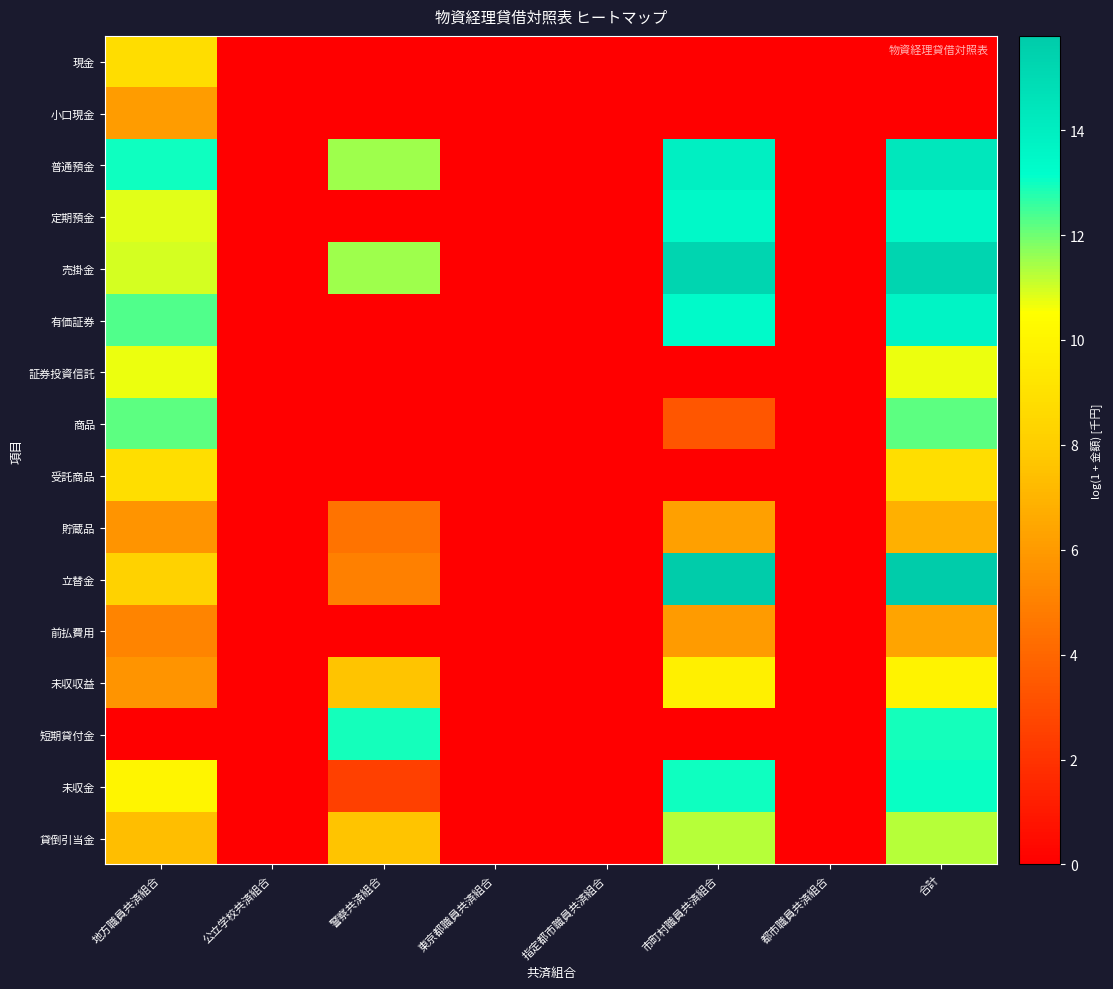

Reading right to left, what are all the values shown in this chart?

現金: 合計=0.0	都市職員共済組合=0.0	市町村職員共済組合=0.0	指定都市職員共済組合=0.0	東京都職員共済組合=0.0	警察共済組合=0.0	公立学校共済組合=0.0	地方職員共済組合=8.8
小口現金: 合計=0.0	都市職員共済組合=0.0	市町村職員共済組合=0.0	指定都市職員共済組合=0.0	東京都職員共済組合=0.0	警察共済組合=0.0	公立学校共済組合=0.0	地方職員共済組合=6.1
普通預金: 合計=14.3	都市職員共済組合=0.0	市町村職員共済組合=13.9	指定都市職員共済組合=0.0	東京都職員共済組合=0.0	警察共済組合=11.5	公立学校共済組合=0.0	地方職員共済組合=13.0
定期預金: 合計=13.5	都市職員共済組合=0.0	市町村職員共済組合=13.4	指定都市職員共済組合=0.0	東京都職員共済組合=0.0	警察共済組合=0.0	公立学校共済組合=0.0	地方職員共済組合=10.8
売掛金: 合計=15.3	都市職員共済組合=0.0	市町村職員共済組合=15.3	指定都市職員共済組合=0.0	東京都職員共済組合=0.0	警察共済組合=11.5	公立学校共済組合=0.0	地方職員共済組合=10.9
有価証券: 合計=13.7	都市職員共済組合=0.0	市町村職員共済組合=13.4	指定都市職員共済組合=0.0	東京都職員共済組合=0.0	警察共済組合=0.0	公立学校共済組合=0.0	地方職員共済組合=12.3
証券投資信託: 合計=10.7	都市職員共済組合=0.0	市町村職員共済組合=0.0	指定都市職員共済組合=0.0	東京都職員共済組合=0.0	警察共済組合=0.0	公立学校共済組合=0.0	地方職員共済組合=10.7
商品: 合計=12.2	都市職員共済組合=0.0	市町村職員共済組合=3.4	指定都市職員共済組合=0.0	東京都職員共済組合=0.0	警察共済組合=0.0	公立学校共済組合=0.0	地方職員共済組合=12.2
受託商品: 合計=8.9	都市職員共済組合=0.0	市町村職員共済組合=0.0	指定都市職員共済組合=0.0	東京都職員共済組合=0.0	警察共済組合=0.0	公立学校共済組合=0.0	地方職員共済組合=8.9
貯蔵品: 合計=6.8	都市職員共済組合=0.0	市町村職員共済組合=6.2	指定都市職員共済組合=0.0	東京都職員共済組合=0.0	警察共済組合=4.5	公立学校共済組合=0.0	地方職員共済組合=5.8
立替金: 合計=15.8	都市職員共済組合=0.0	市町村職員共済組合=15.8	指定都市職員共済組合=0.0	東京都職員共済組合=0.0	警察共済組合=4.9	公立学校共済組合=0.0	地方職員共済組合=8.3
前払費用: 合計=6.4	都市職員共済組合=0.0	市町村職員共済組合=6.0	指定都市職員共済組合=0.0	東京都職員共済組合=0.0	警察共済組合=0.0	公立学校共済組合=0.0	地方職員共済組合=5.2
未収収益: 合計=9.9	都市職員共済組合=0.0	市町村職員共済組合=9.8	指定都市職員共済組合=0.0	東京都職員共済組合=0.0	警察共済組合=7.6	公立学校共済組合=0.0	地方職員共済組合=5.7
短期貸付金: 合計=12.9	都市職員共済組合=0.0	市町村職員共済組合=0.0	指定都市職員共済組合=0.0	東京都職員共済組合=0.0	警察共済組合=12.9	公立学校共済組合=0.0	地方職員共済組合=0.0
未収金: 合計=13.1	都市職員共済組合=0.0	市町村職員共済組合=13.0	指定都市職員共済組合=0.0	東京都職員共済組合=0.0	警察共済組合=2.5	公立学校共済組合=0.0	地方職員共済組合=10.0
貸倒引当金: 合計=11.3	都市職員共済組合=0.0	市町村職員共済組合=11.2	指定都市職員共済組合=0.0	東京都職員共済組合=0.0	警察共済組合=7.6	公立学校共済組合=0.0	地方職員共済組合=7.4